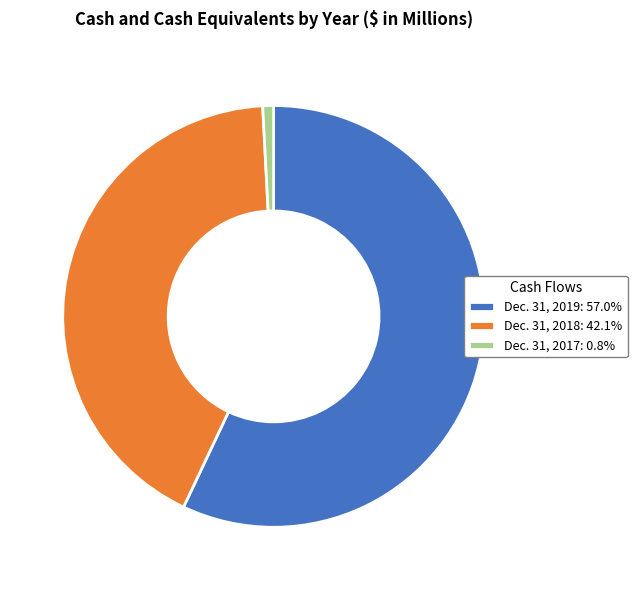

Combined, do Dec. 31, 2019: 57.0% and Dec. 31, 2018: 42.1% account for over 50%?

Yes